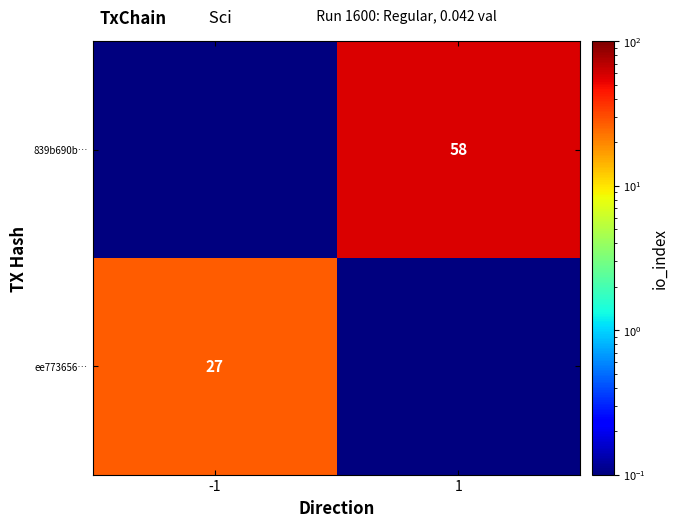

The value of 839b690b… at 1 is 37.3. True or false?

False